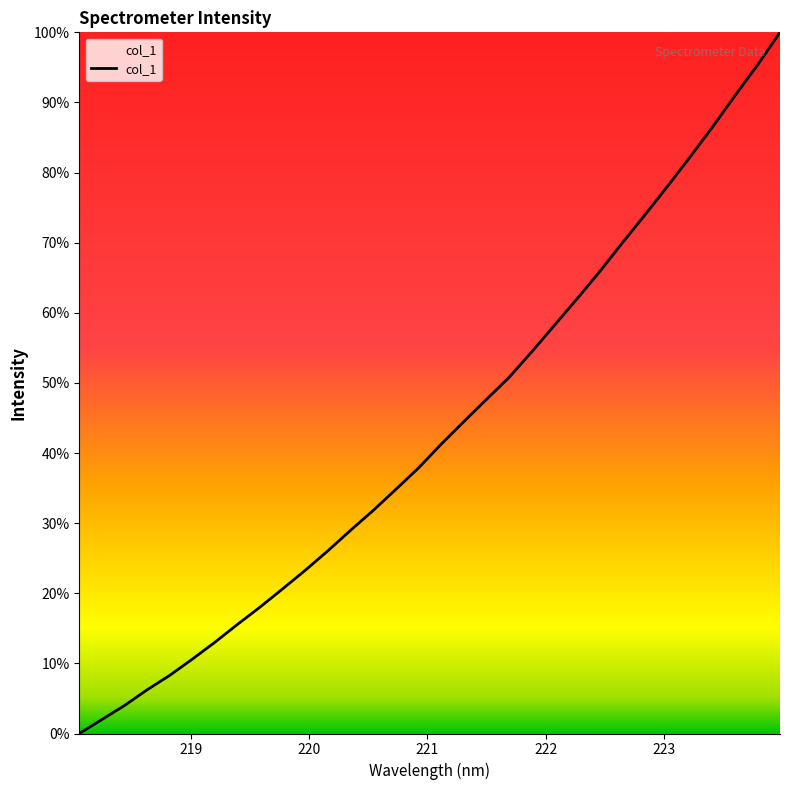

What is the difference between the maximum and minimum values?

100.0